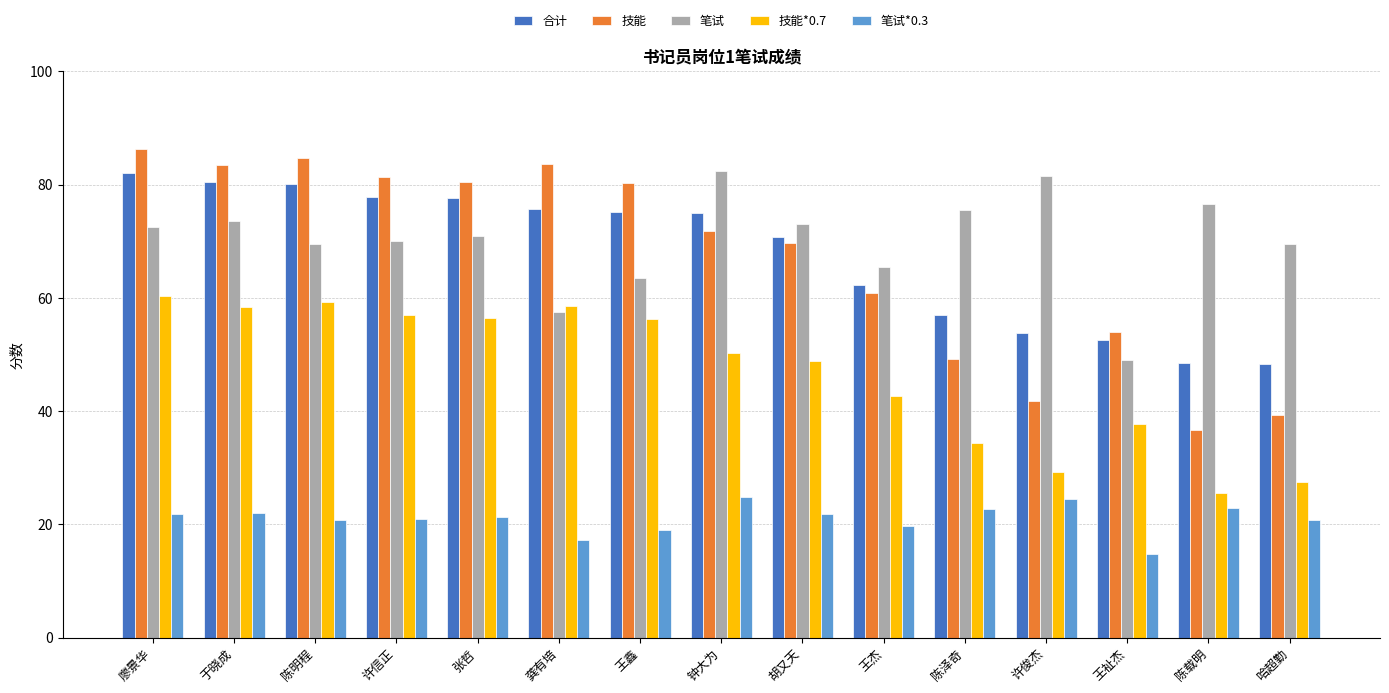

True or false: 技能 has a value of 53.6 at 陈明程.

False